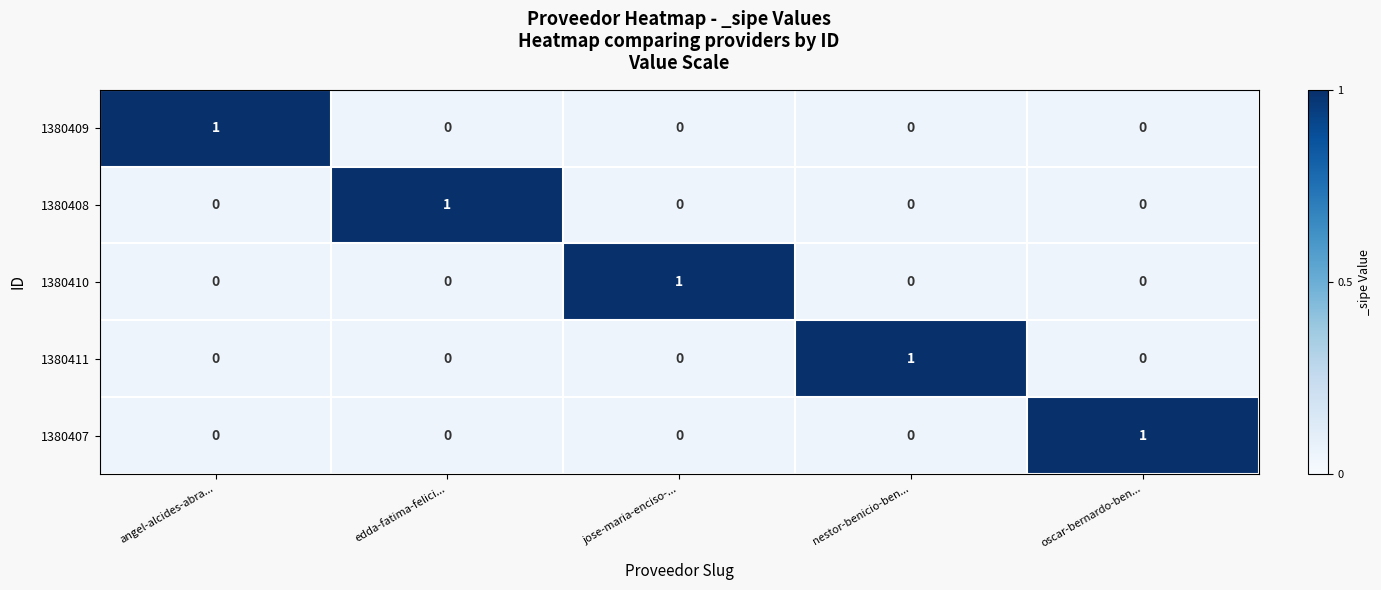

The 1380407 series shows 0 at angel-alcides-abra.... True or false?

True